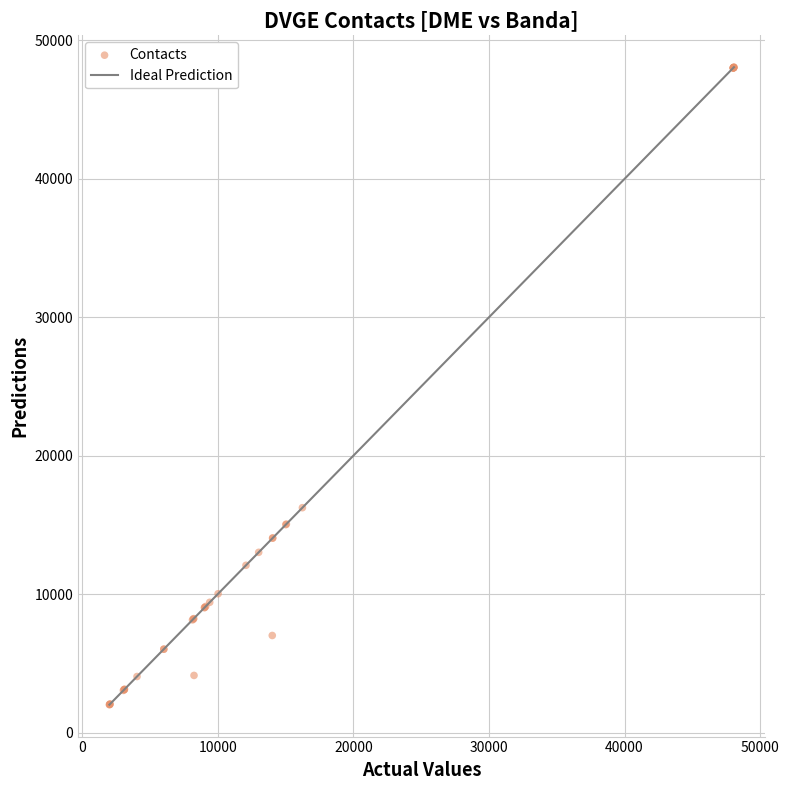

What Y value in the scatter plot is closest to 25039?

16244.0